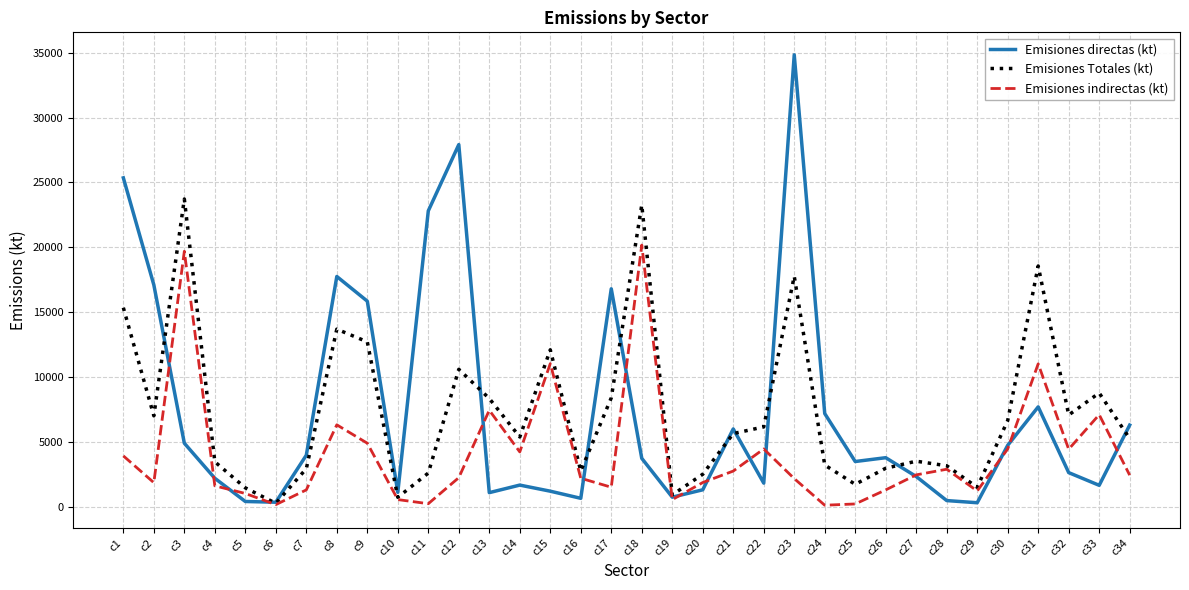

Is the value of Emisiones directas (kt) at c15 greater than the value of Emisiones Totales (kt) at c33?

No